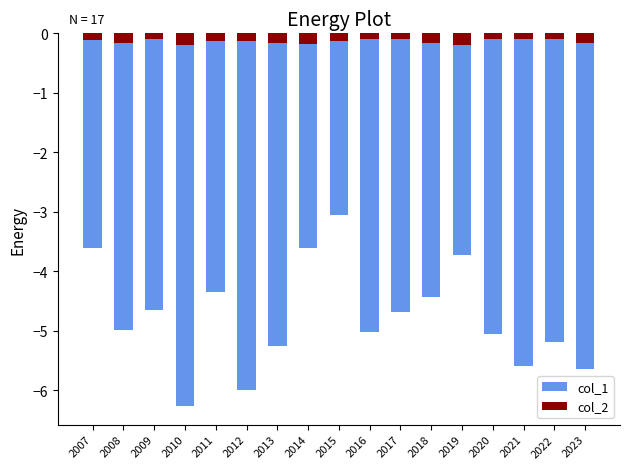

True or false: col_1 has a value of -3.6 at 2014.

True